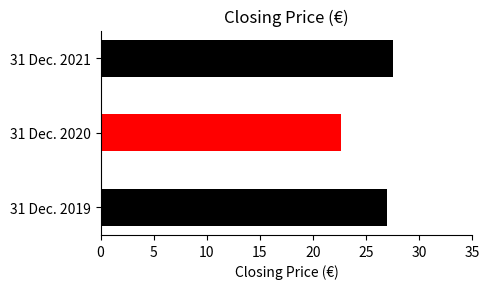

What is the difference between the maximum and minimum values?

5.0